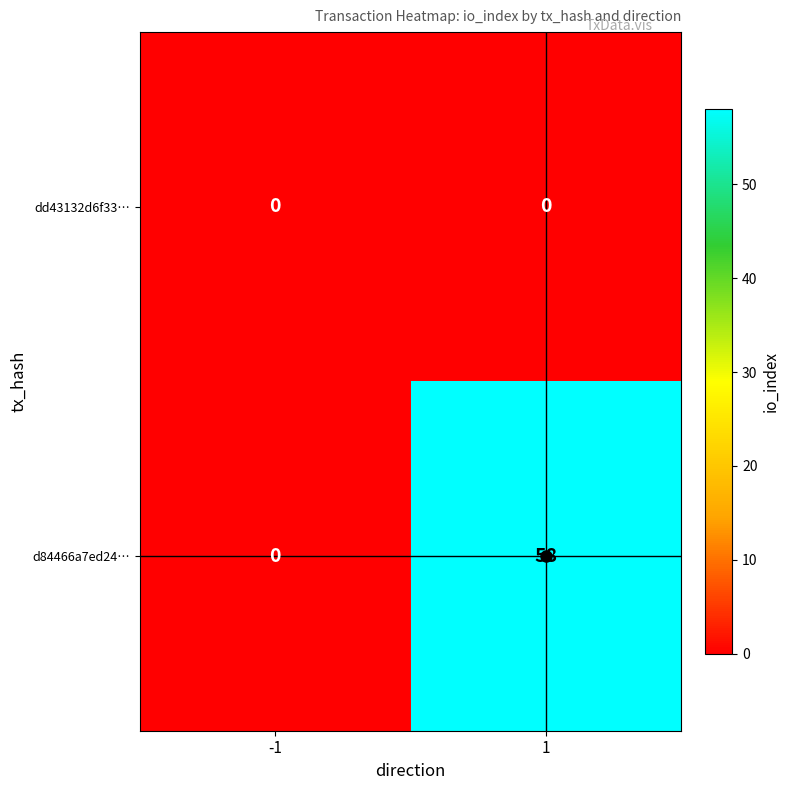

Rank the series by their average value, from highest to lowest.

d84466a7ed24…, dd43132d6f33…